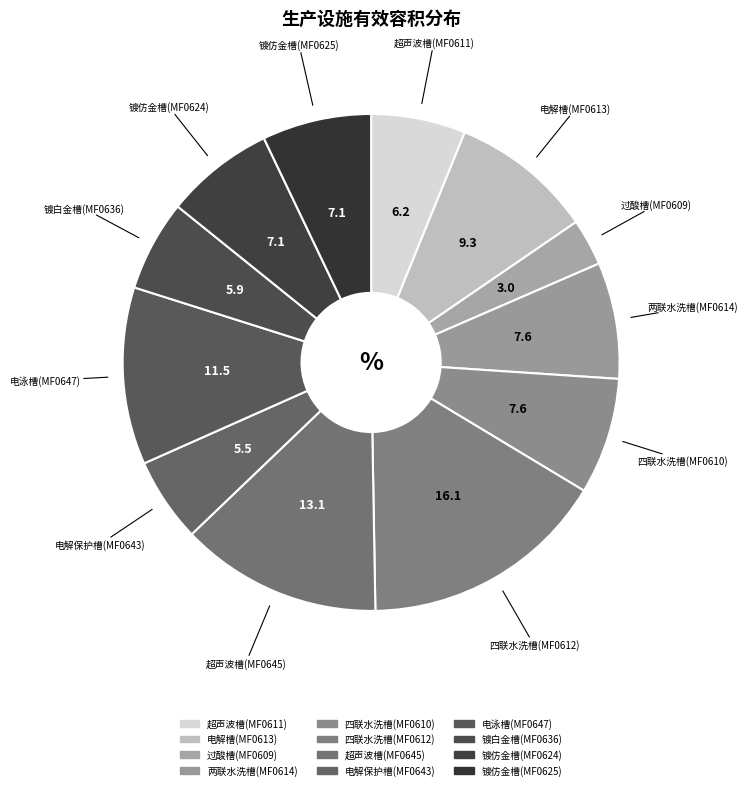

What is the smallest slice in the pie chart?

过酸槽(MF0609)